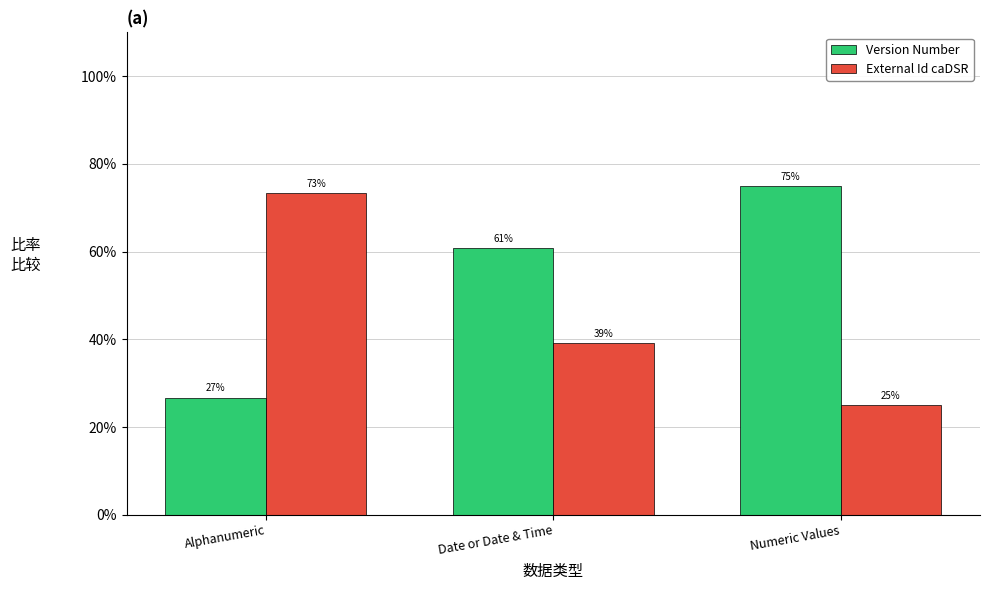

The value of Version Number at Alphanumeric is 41.9. True or false?

False